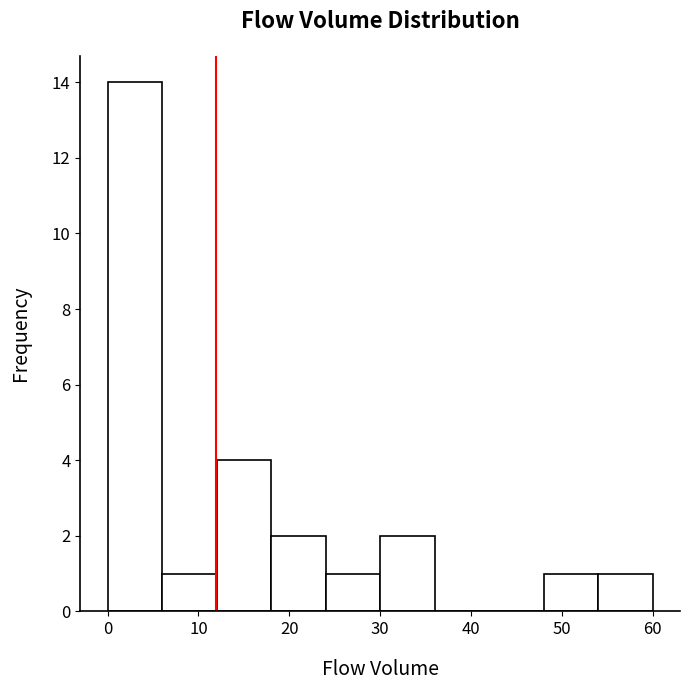

What is the height of the bar covering 18 to 24 on the x-axis? The values are not printed on the chart, so give them approximately, as read against the axis.

2